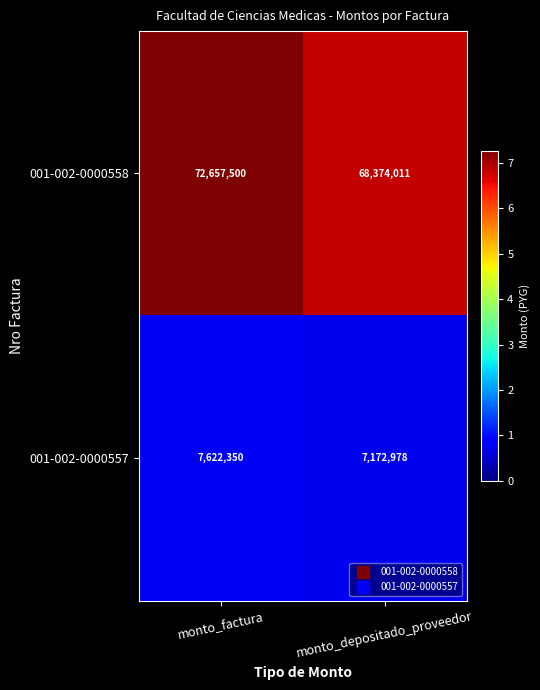

At which category is the sum across all series the highest?

monto_factura